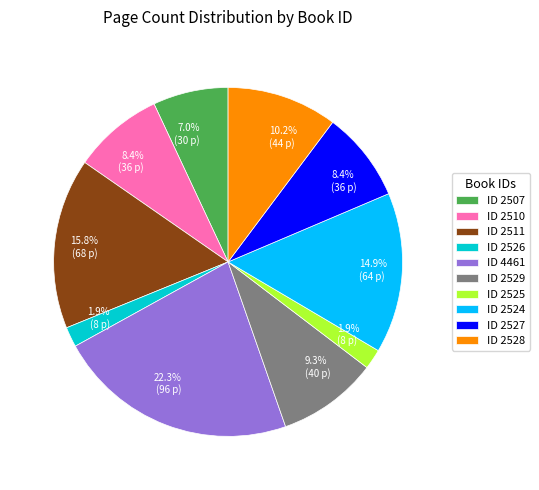

Does any single category account for the majority?

No